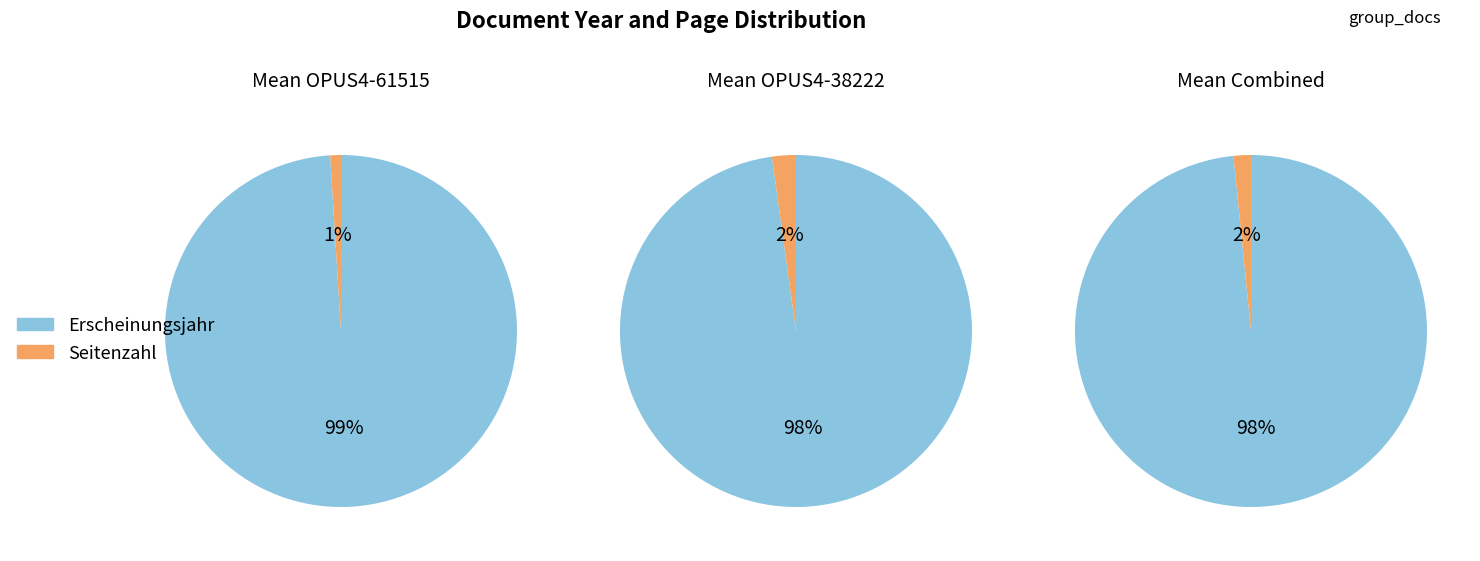

Does any single category account for the majority?

Yes